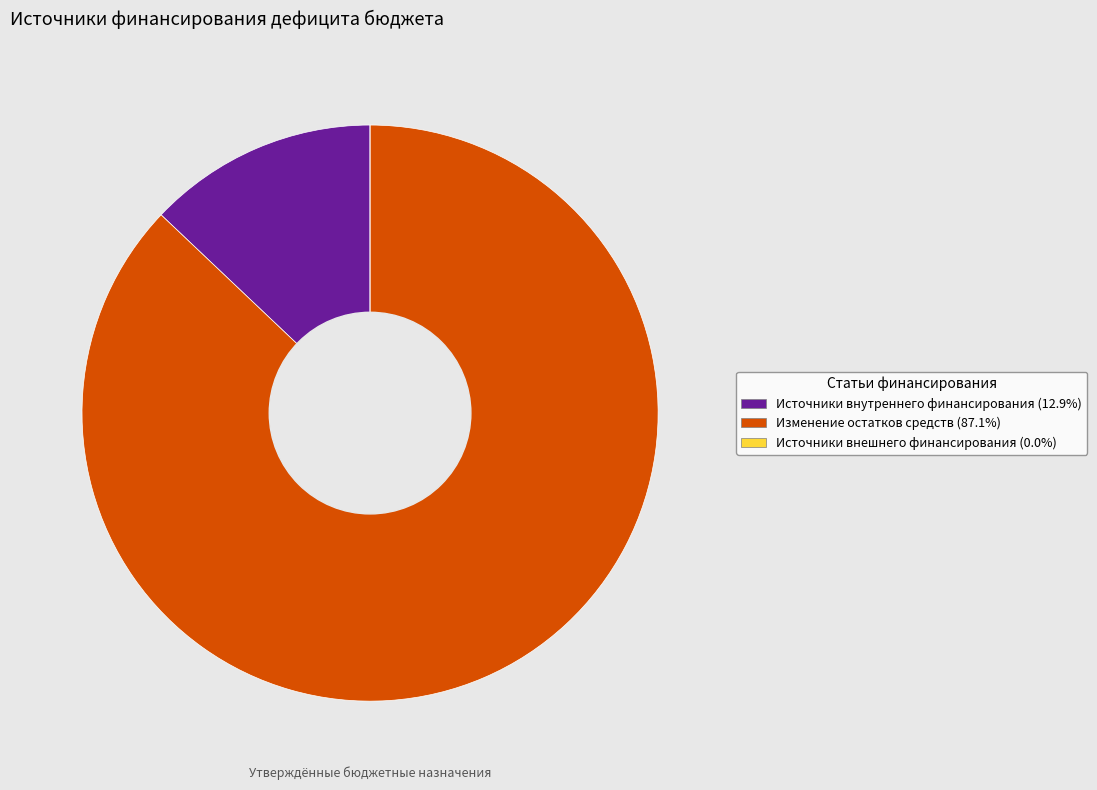

Between Источники внутреннего финансирования and Изменение остатков средств, which is larger?

Изменение остатков средств